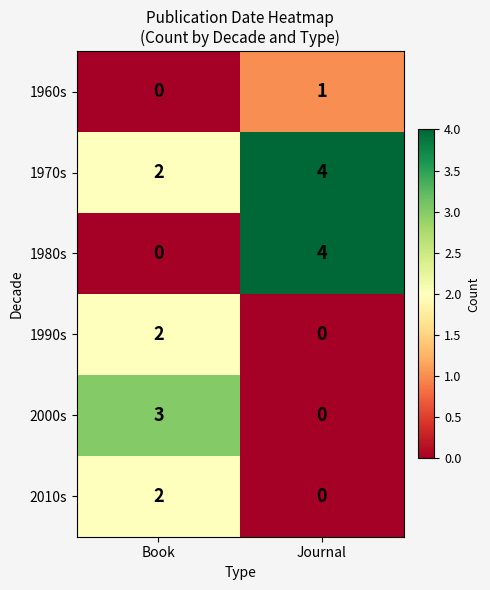

Reading left to right, extract all data points from this chart.

1960s: Book=0	Journal=1
1970s: Book=2	Journal=4
1980s: Book=0	Journal=4
1990s: Book=2	Journal=0
2000s: Book=3	Journal=0
2010s: Book=2	Journal=0